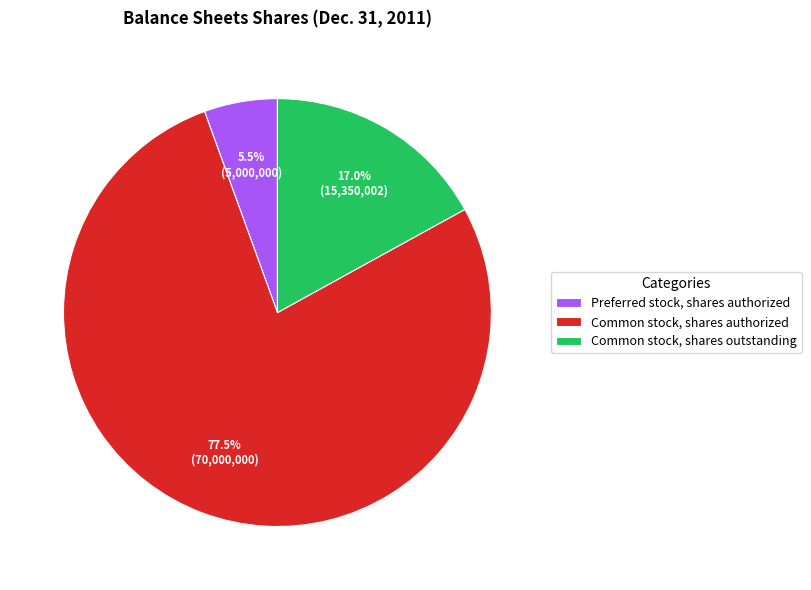

To the nearest percent, what is the difference between the Common stock, shares authorized and Common stock, shares outstanding slice percentages?

60%